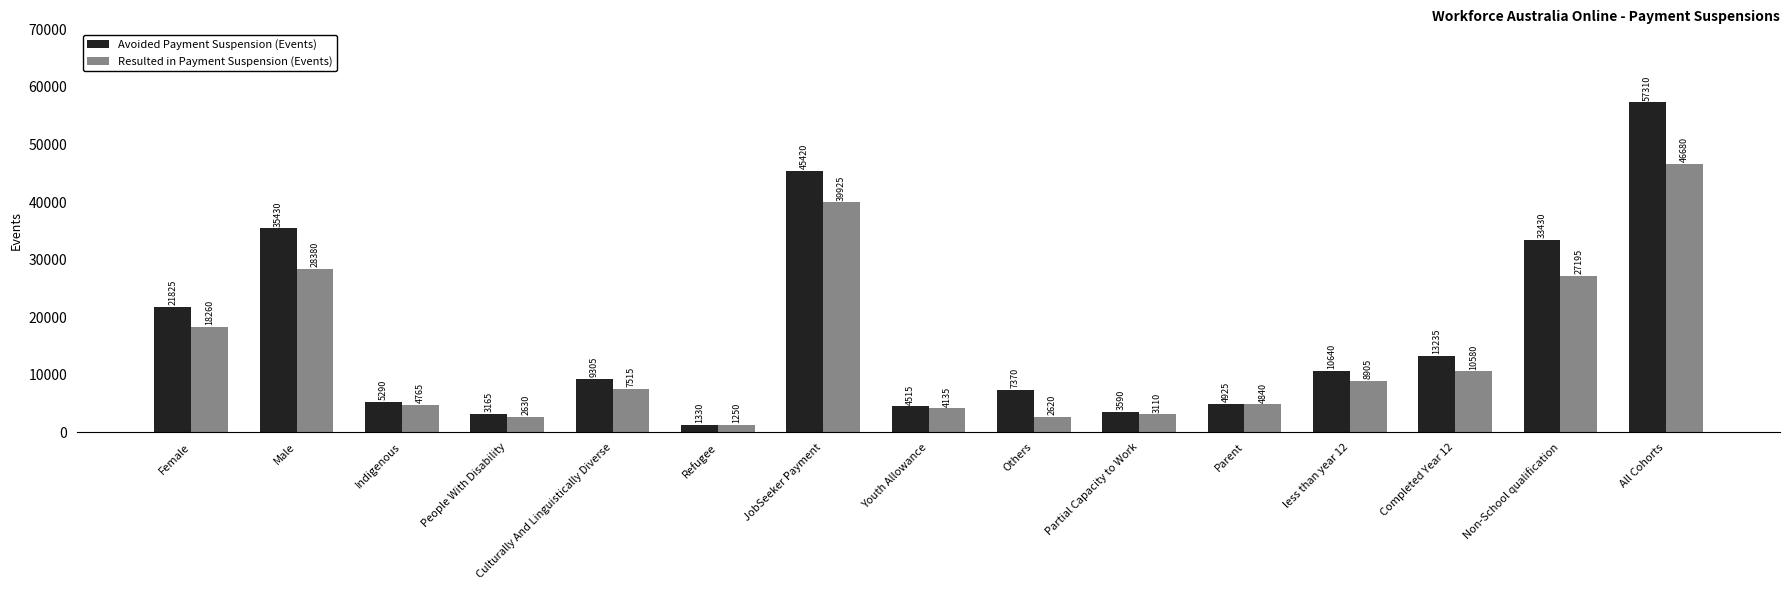

The Avoided Payment Suspension (Events) series shows 11300 at Others. True or false?

False